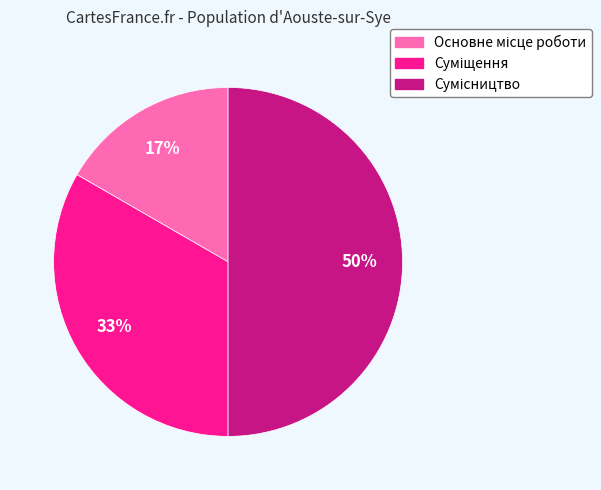

To the nearest percent, what is the difference between the largest and smallest slice percentages?

33%